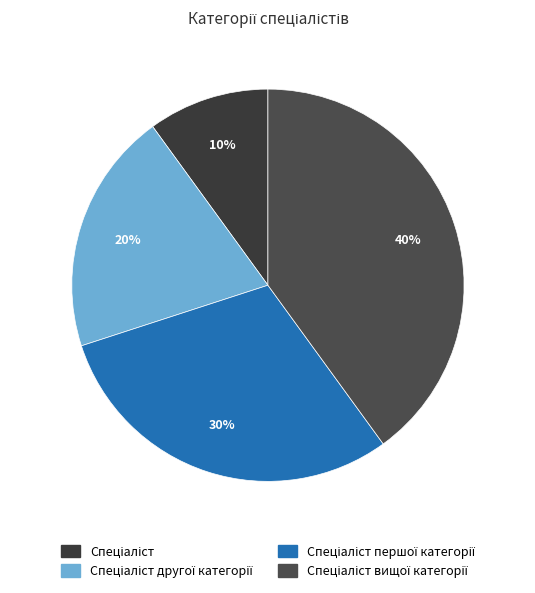

Count the number of slices in the pie.

4